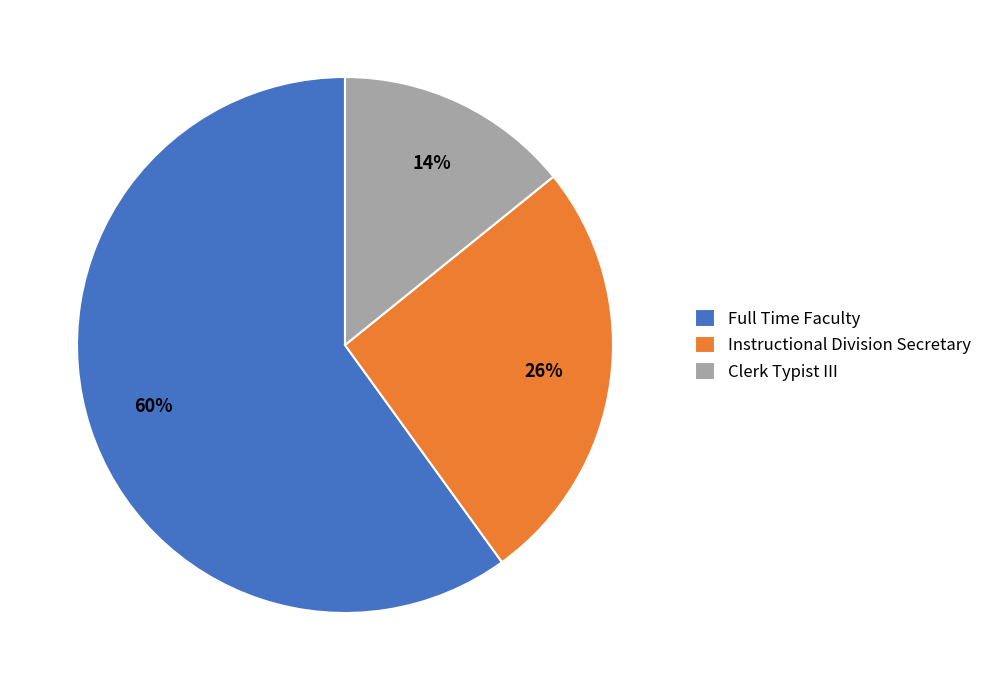

Is there any slice that represents more than half of the pie?

Yes